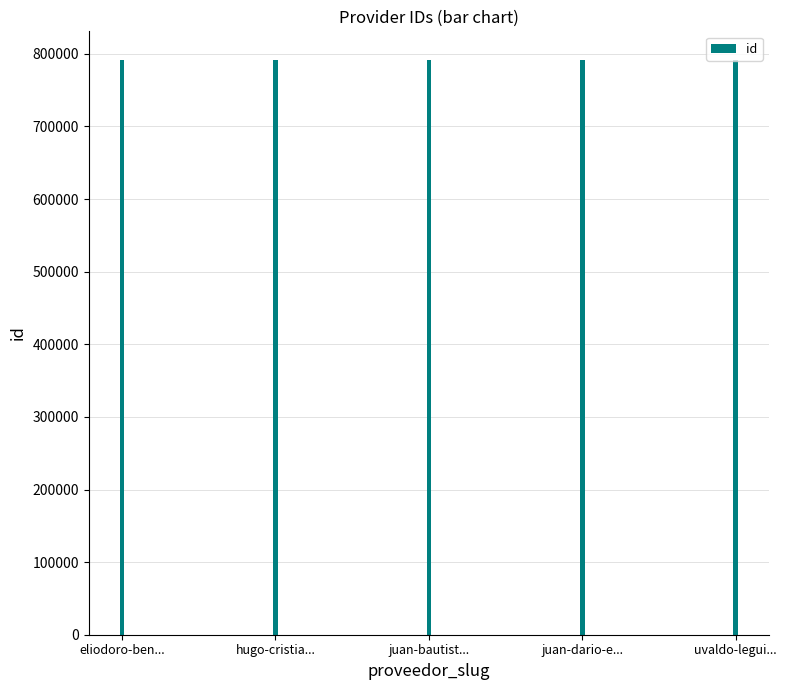

What is the label of the 3rd bar from the right?

juan-bautist...